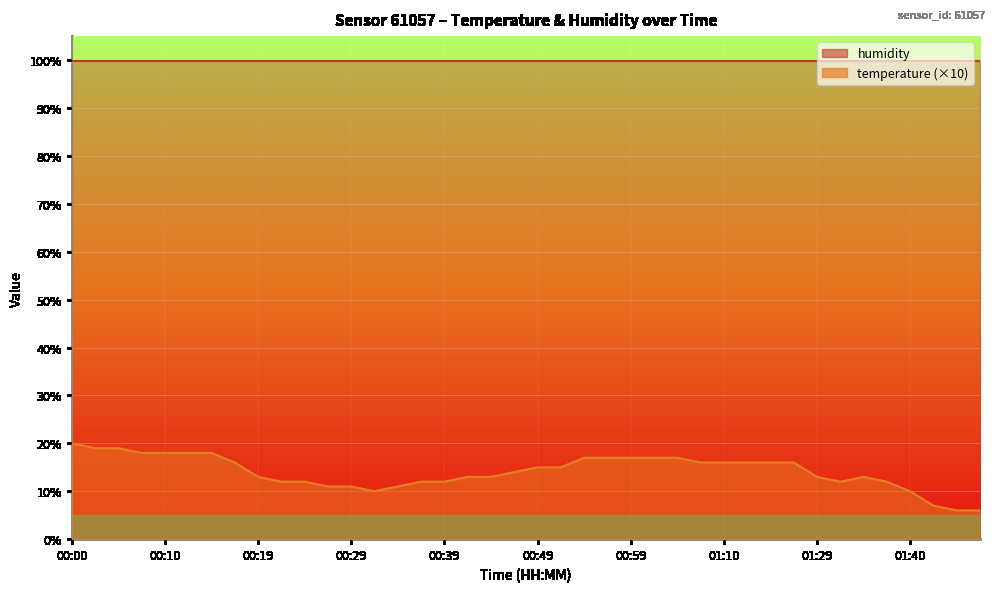

How many interior local peaks (higher than both neighbors) does the data have?

1